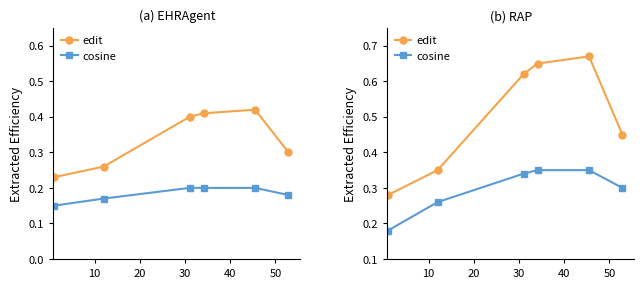

At how many categories does at least one series exceed 0?

6